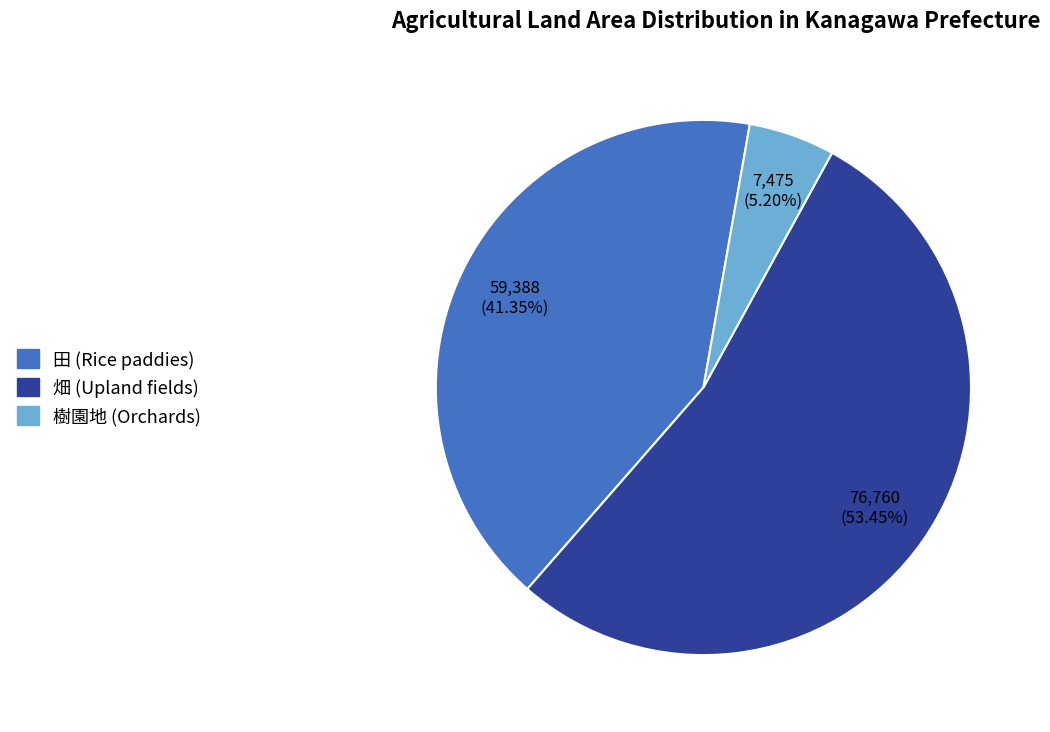

To the nearest percent, what is the average slice percentage?

33%